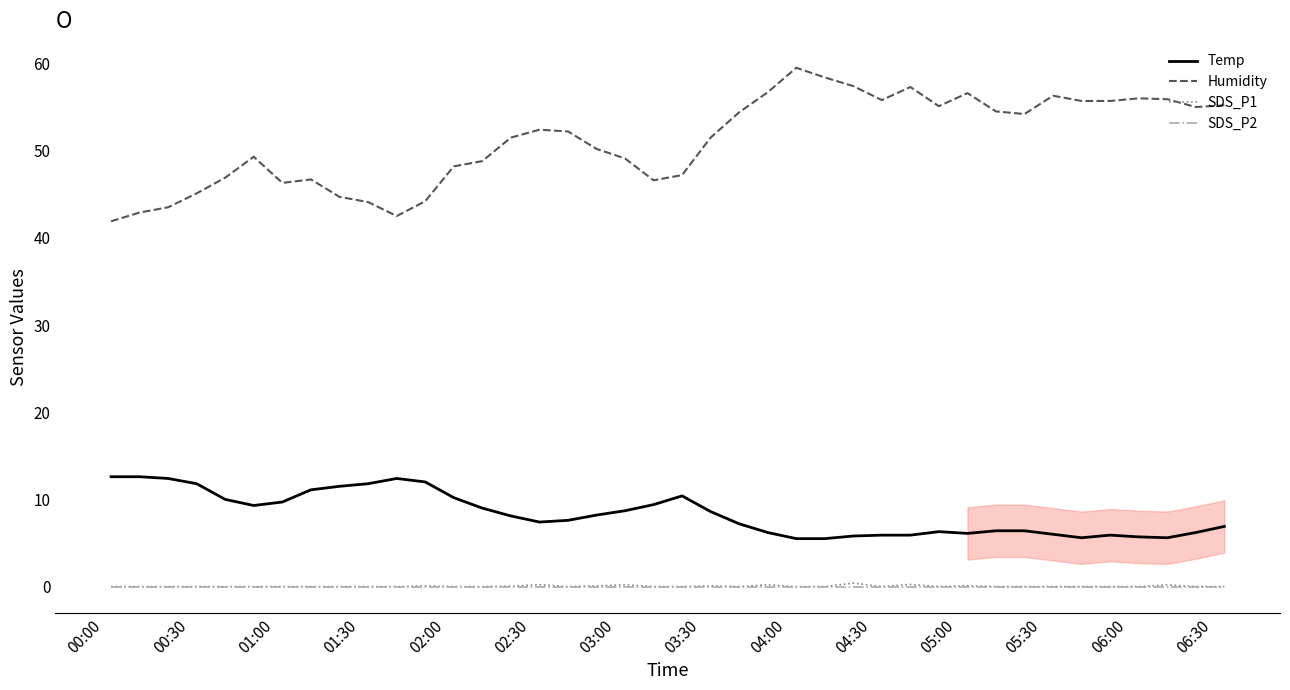

What is the maximum value shown in the chart?

59.5